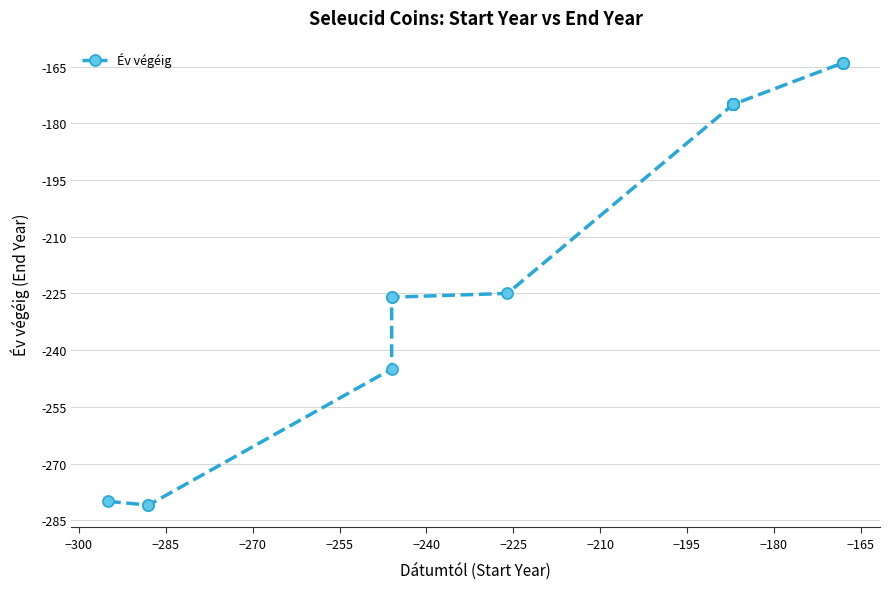

Does the chart display data point markers on the line(s)?

Yes